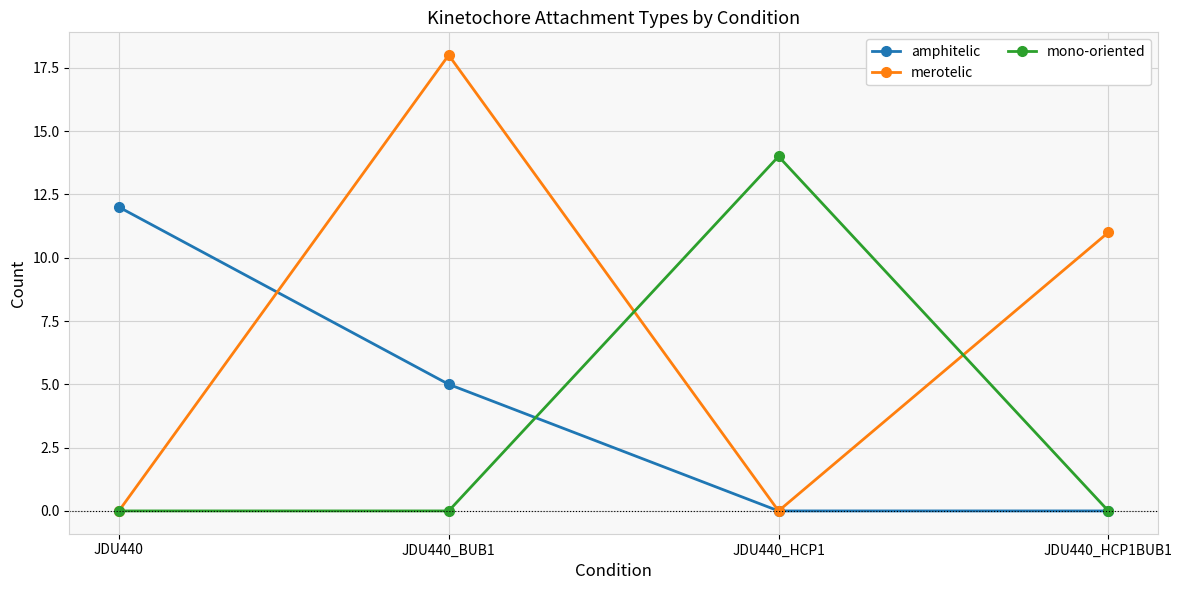

At which category does merotelic reach its first local peak?

JDU440_BUB1